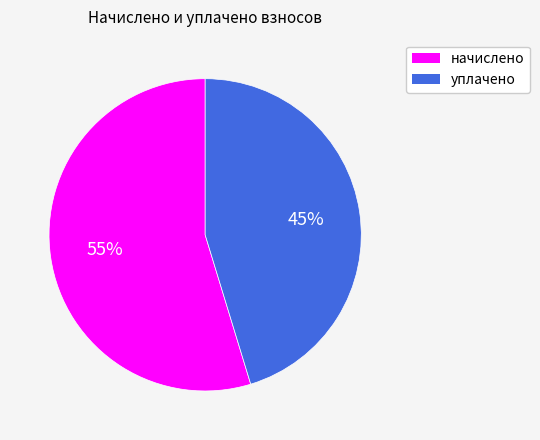

Does any single category account for the majority?

Yes